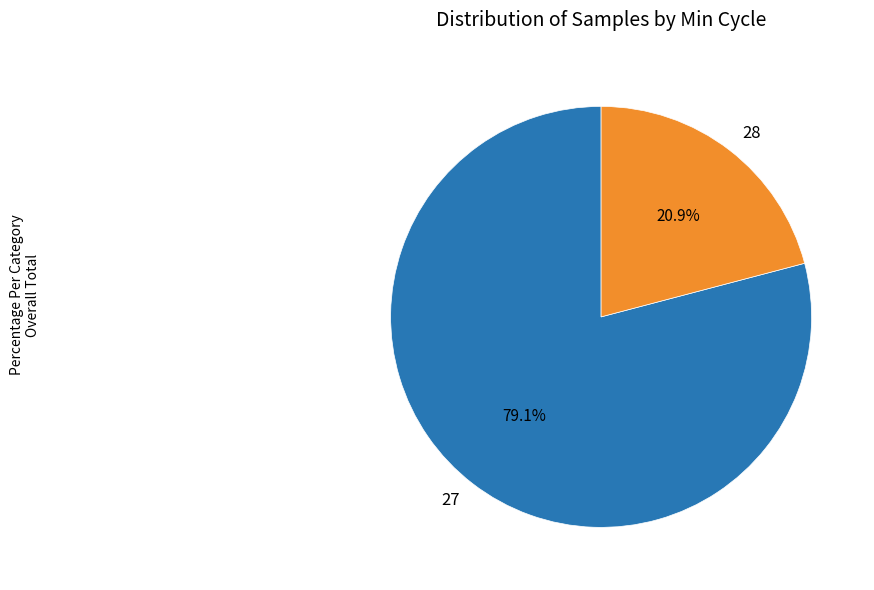

Is 27 the majority of the pie?

Yes